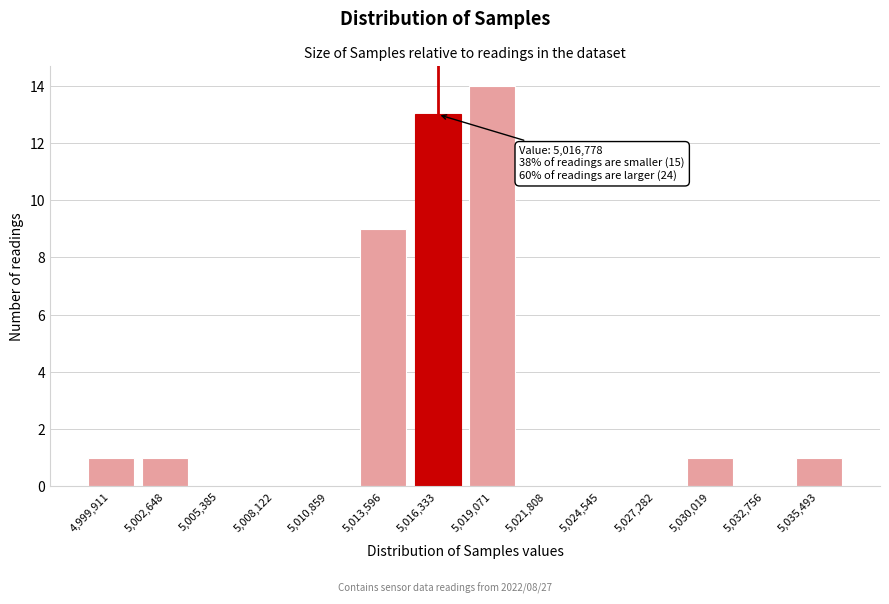

Reading left to right, what are all the values shown in this chart?

4,999,911=1	5,002,648=1	5,005,385=0	5,008,122=0	5,010,859=0	5,013,596=9	5,016,333=13	5,019,071=14	5,021,808=0	5,024,545=0	5,027,282=0	5,030,019=1	5,032,756=0	5,035,493=1